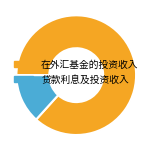

Rank the categories by value from lowest to highest.

贷款利息及投资收入, 在外汇基金的投资收入